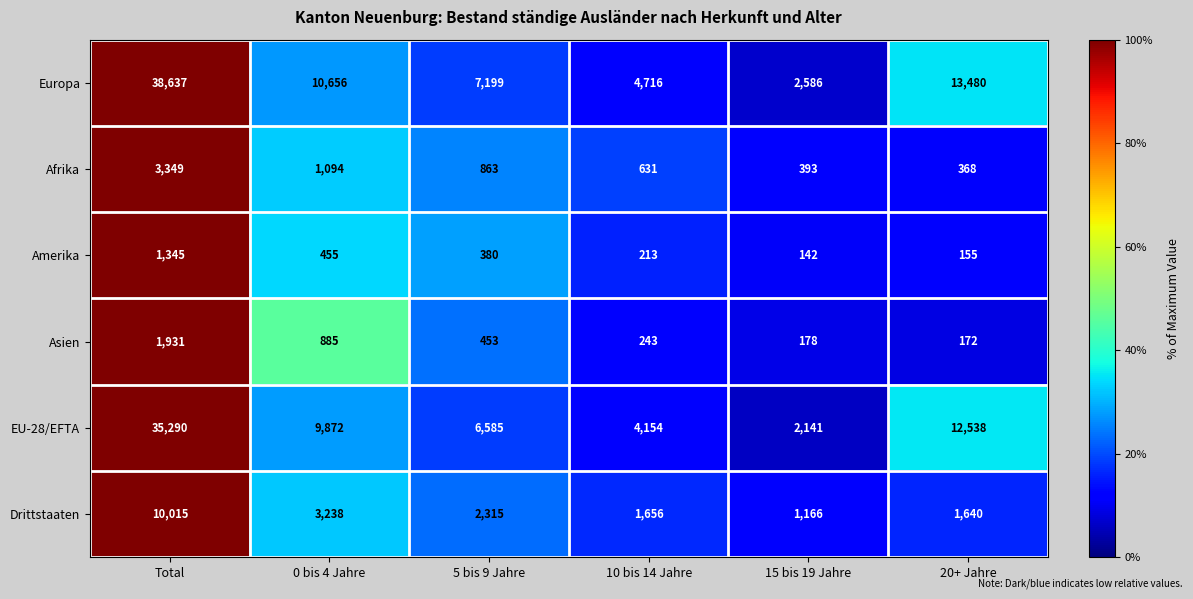

Which series has the largest total across all categories?

Europa